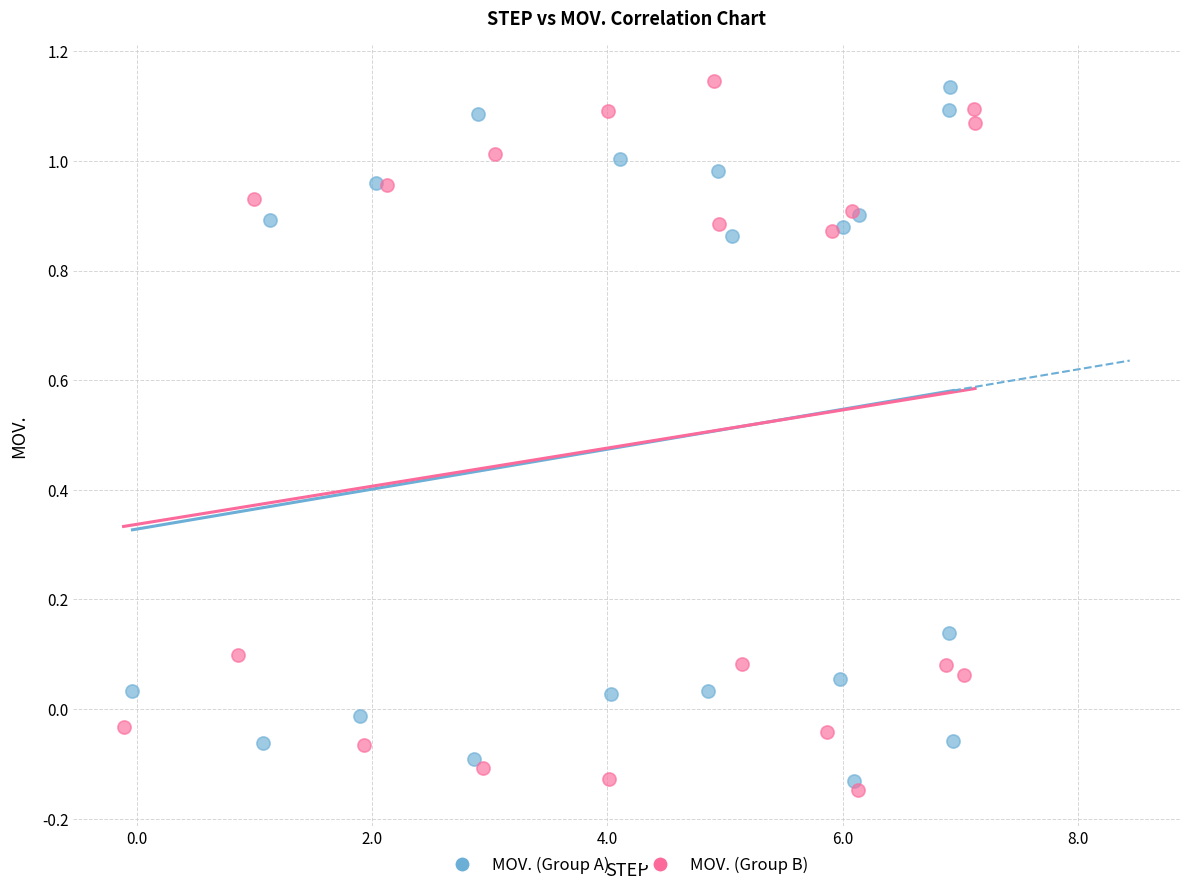

Which series reaches the minimum Y coordinate?

MOV. (Group B)